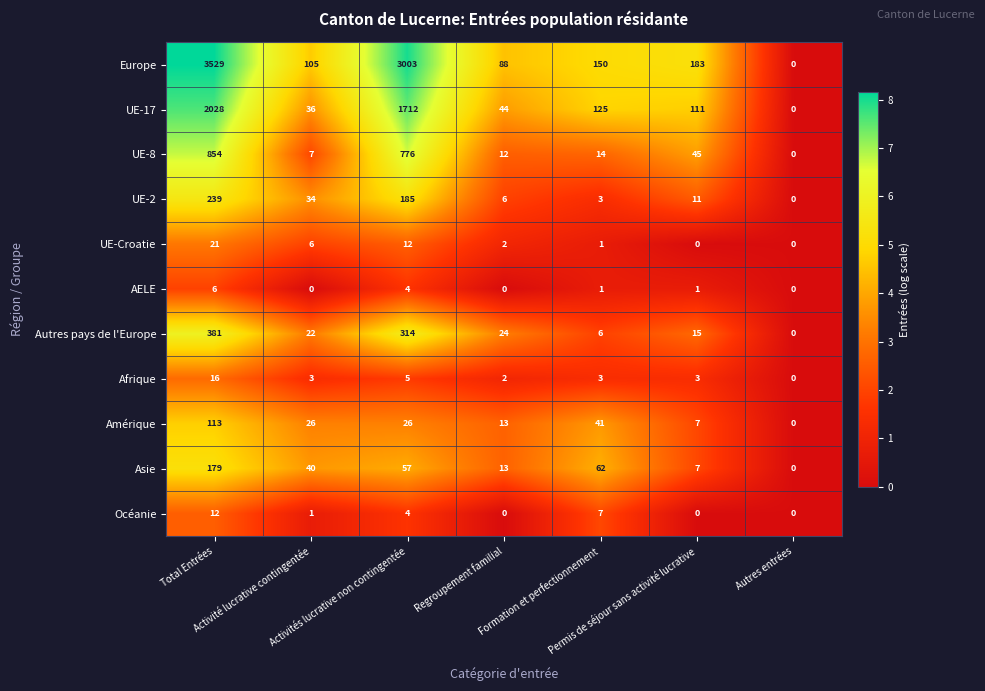

Which series has the largest total across all categories?

Europe